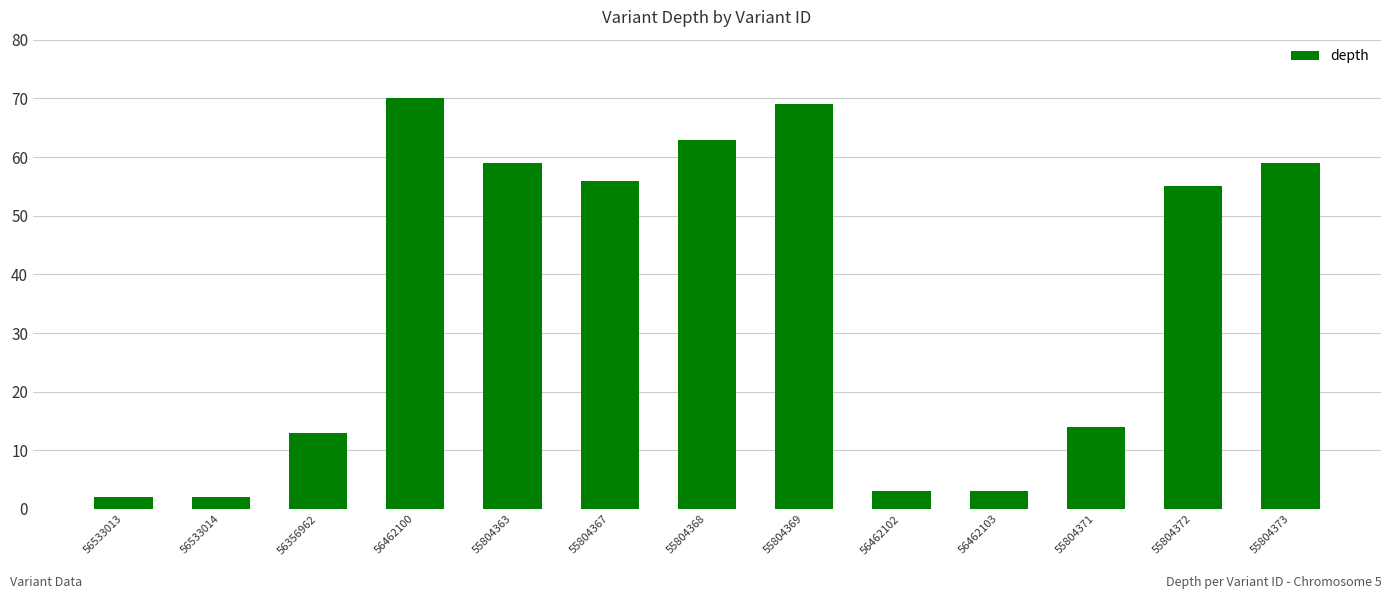

How many series are shown in this chart?

1